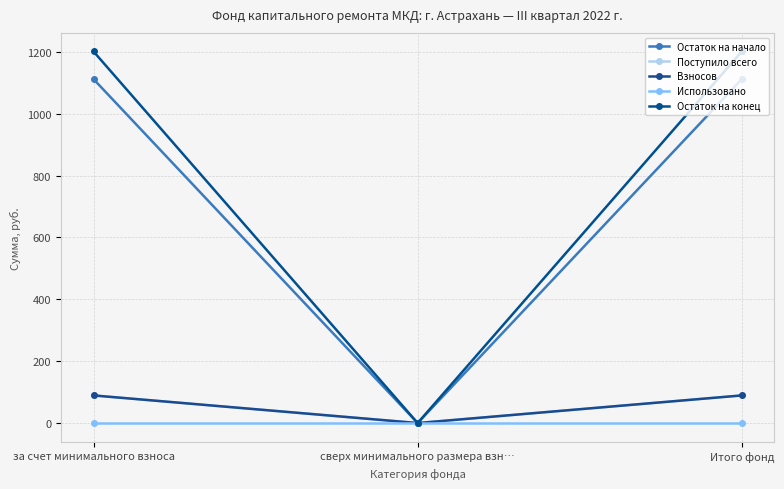

Is this an area chart (filled region under the line)?

No